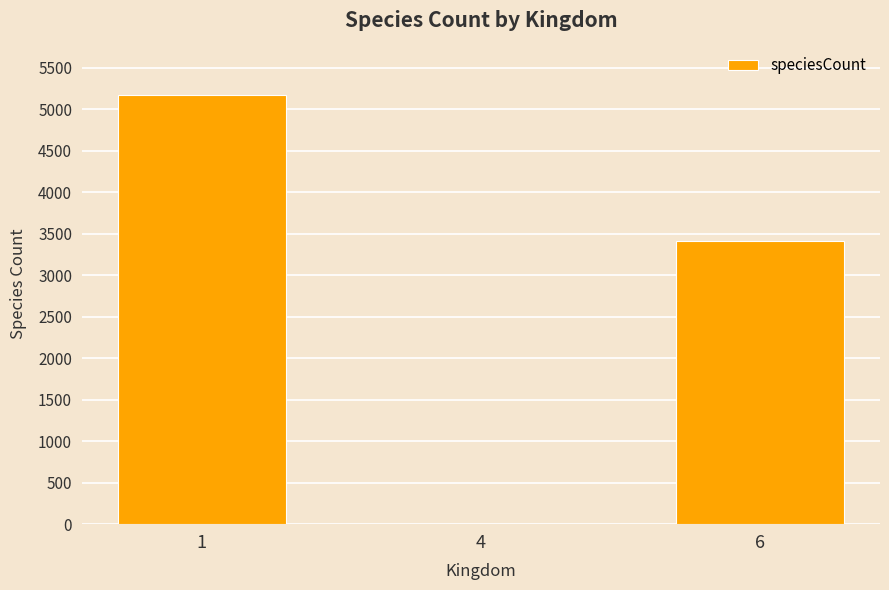

What is the sum of all values?

8587